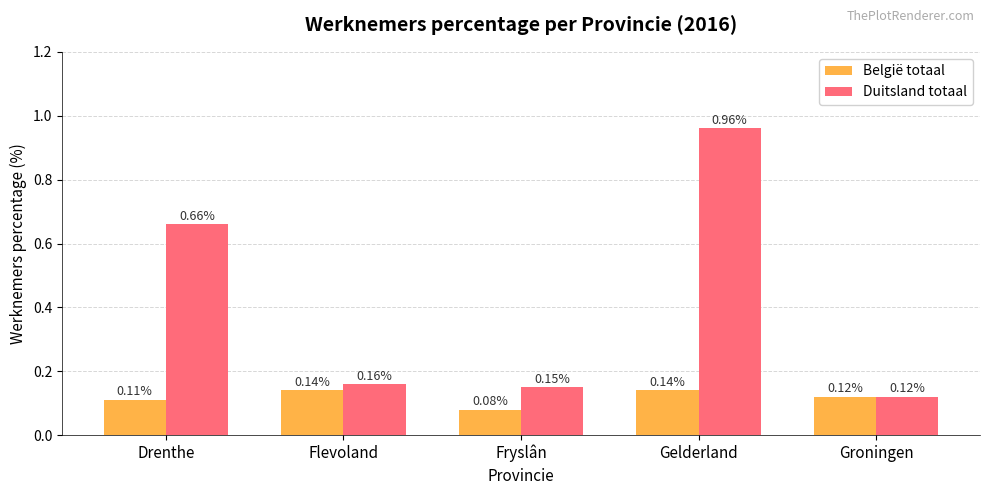

What is the difference between the second highest and minimum values in the Duitsland totaal series?

0.5